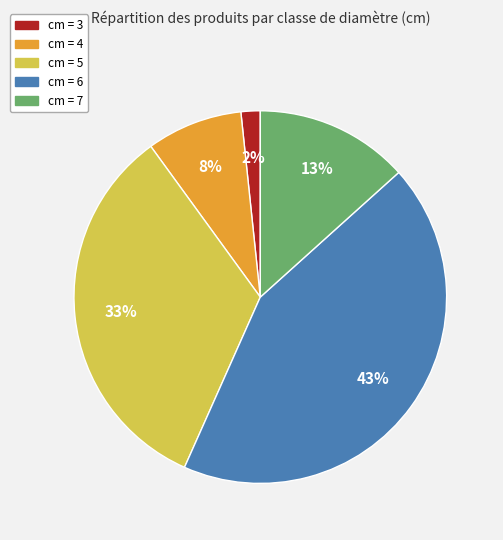

Does any single category account for the majority?

No